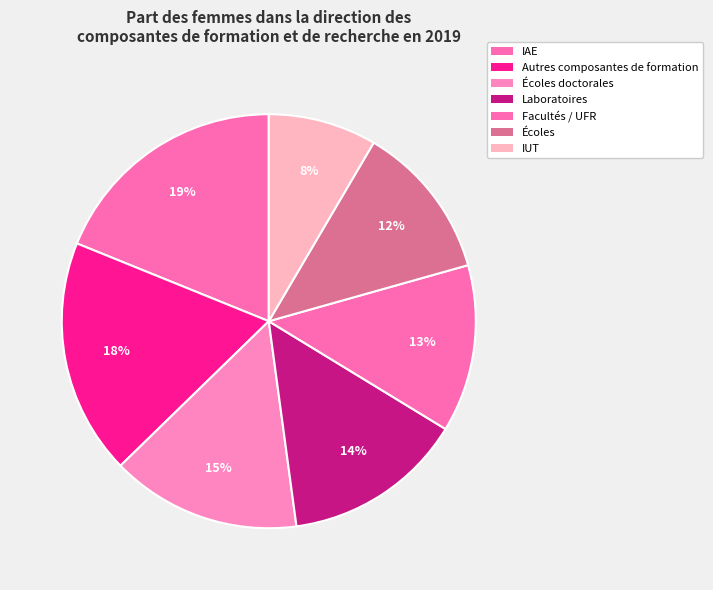

To the nearest percent, what is the average slice percentage?

14%